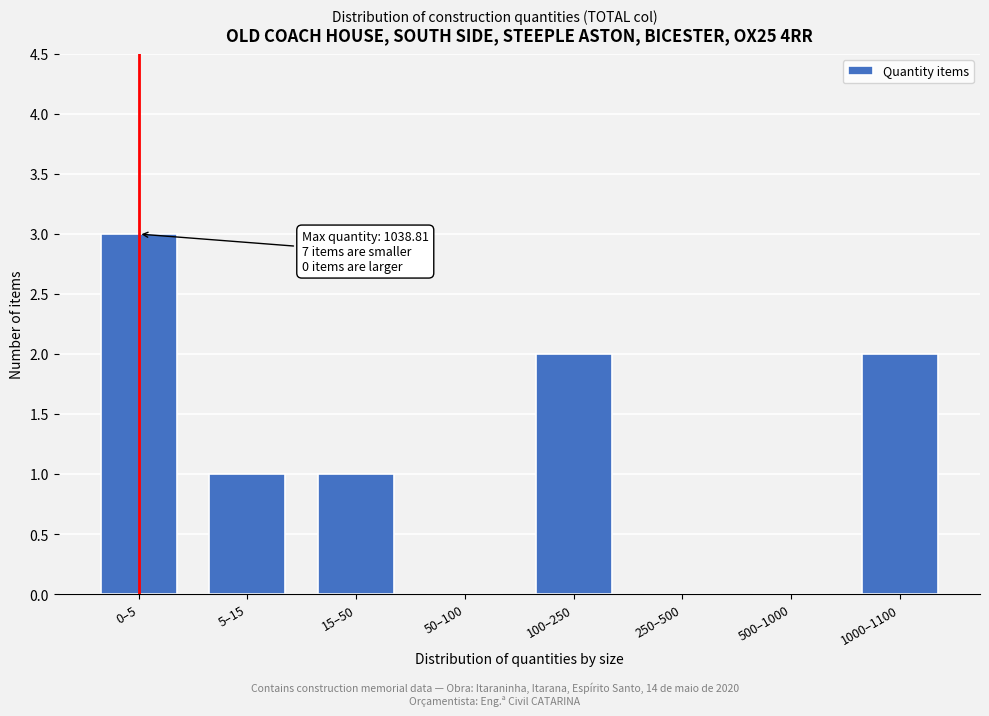

Reading left to right, extract all data points from this chart.

0–5=3	5–15=1	15–50=1	50–100=0	100–250=2	250–500=0	500–1000=0	1000–1100=2